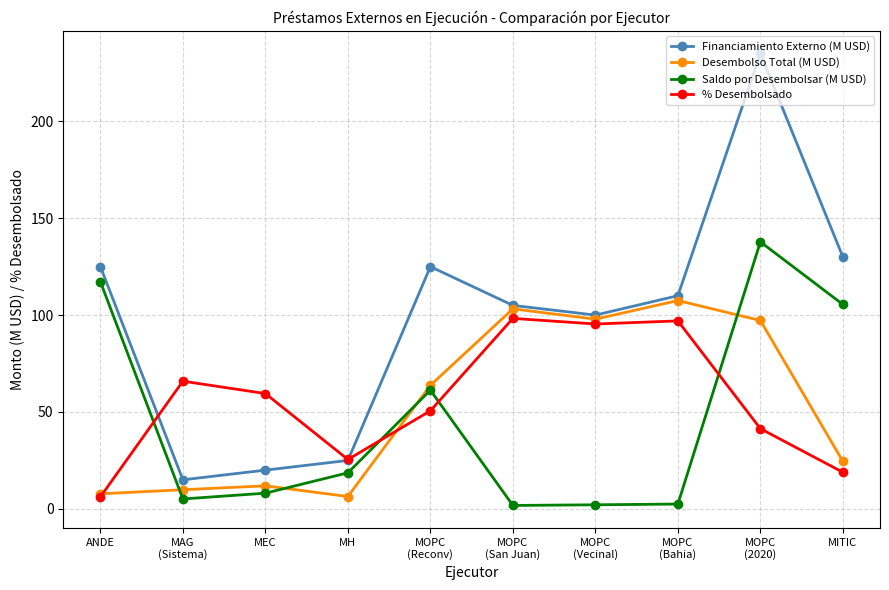

Between MOPC
(Reconv) and MOPC
(Bahia), which series saw the biggest shift?

Saldo por Desembolsar (M USD)